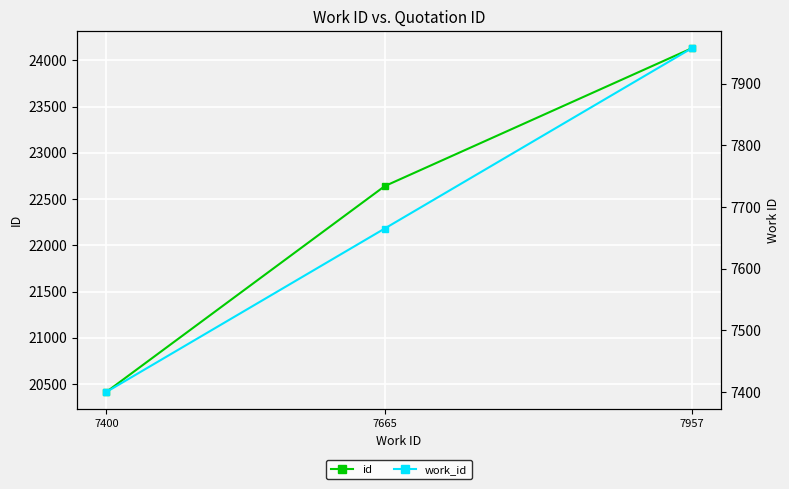

What is the minimum value for work_id?

7400